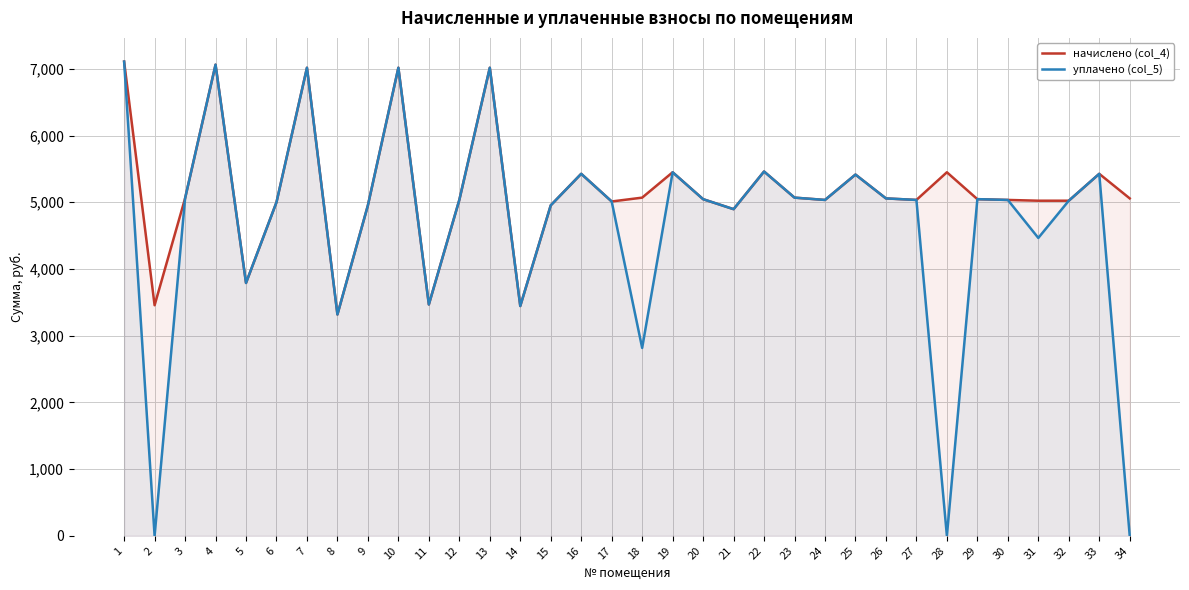

Which category has the highest value across all series?

1